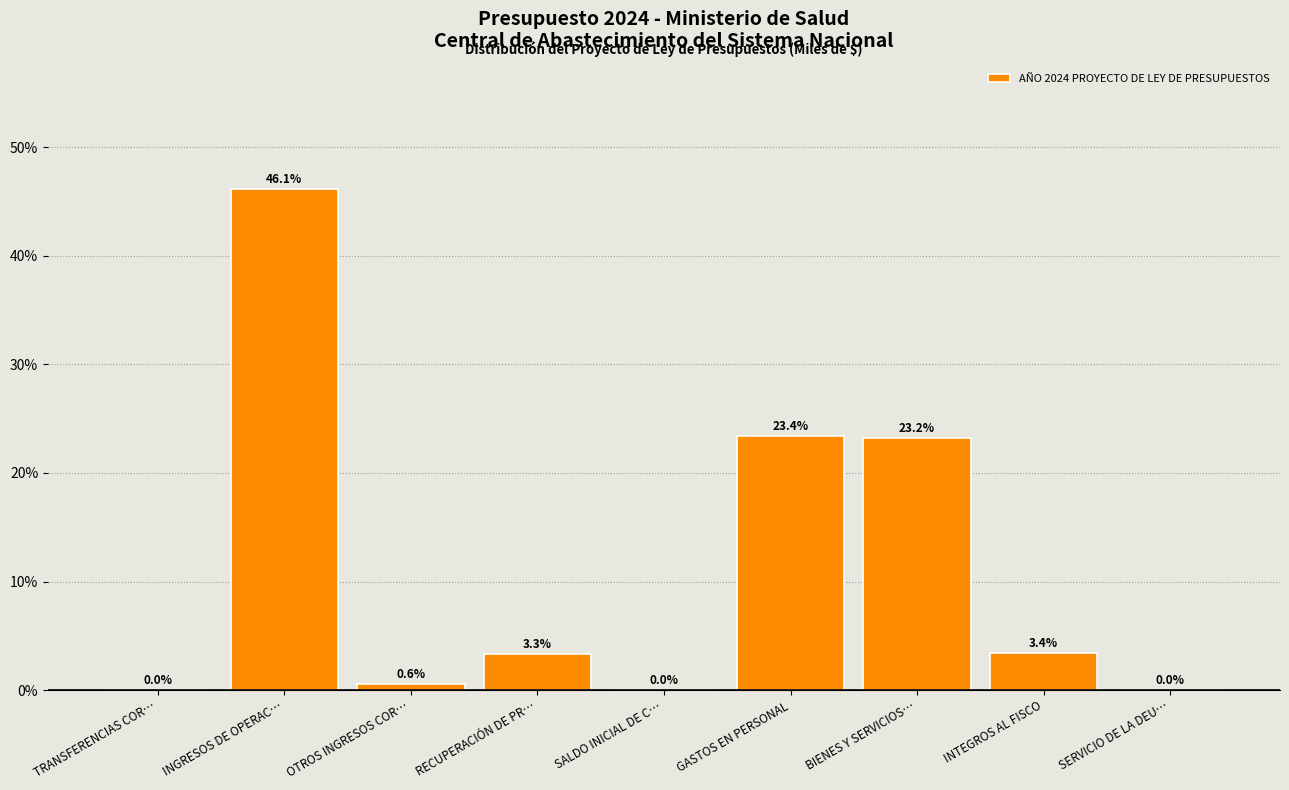

Approximately how many times larger is the value at GASTOS EN PERSONAL compared to RECUPERACIÓN DE PR…?

7.1